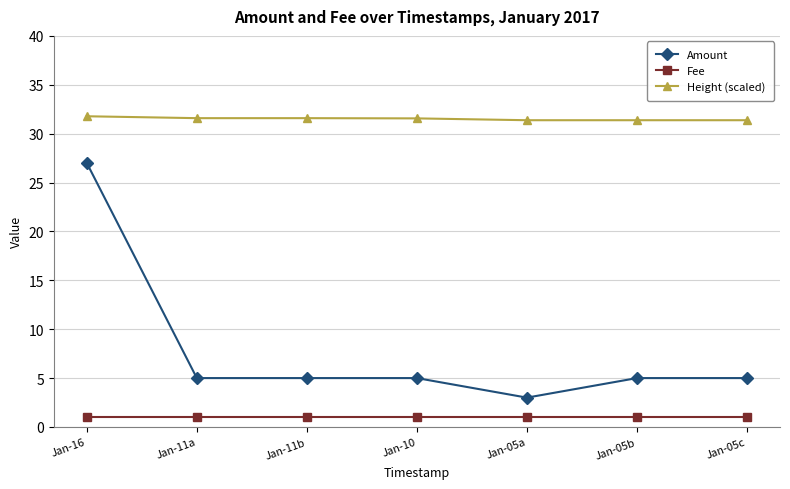

At Jan-11b, list the series in order from largest to smallest.

Height (scaled), Amount, Fee